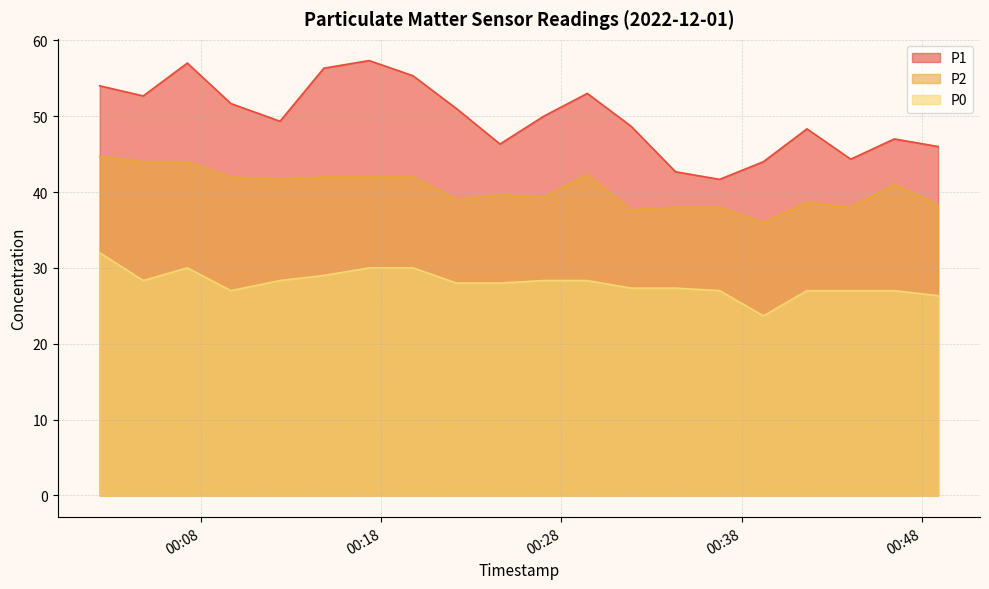

What are all the series names shown in the legend?

P1, P2, P0